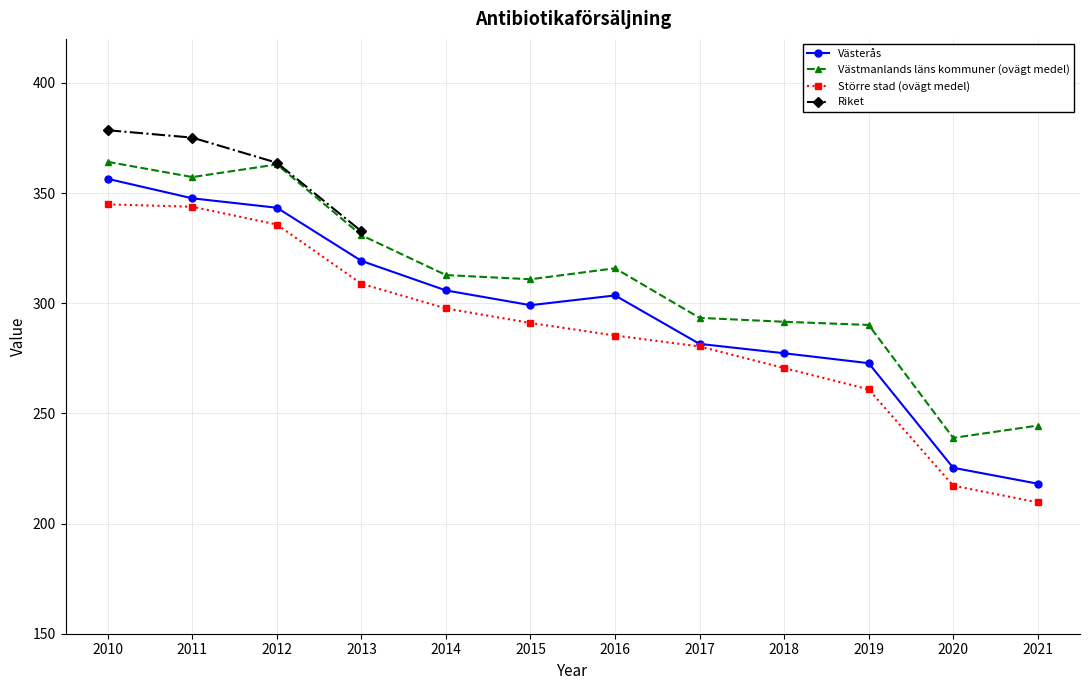

What is the sum of the Västmanlands läns kommuner (ovägt medel) values at 2011 and 2017?

650.6